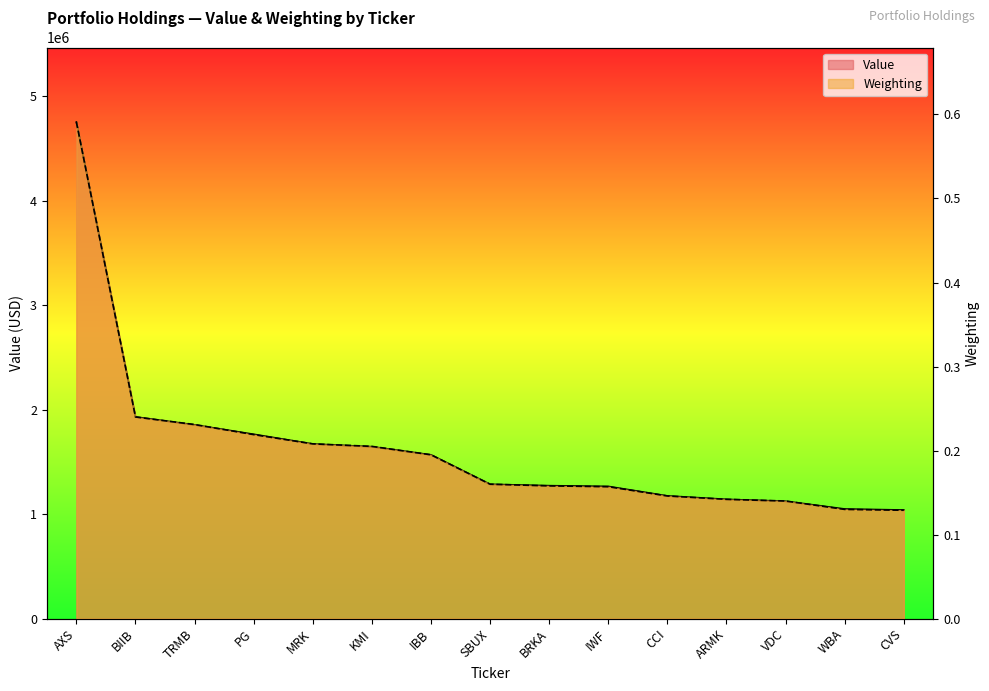

Which series changed the most between TRMB and BRKA?

Value